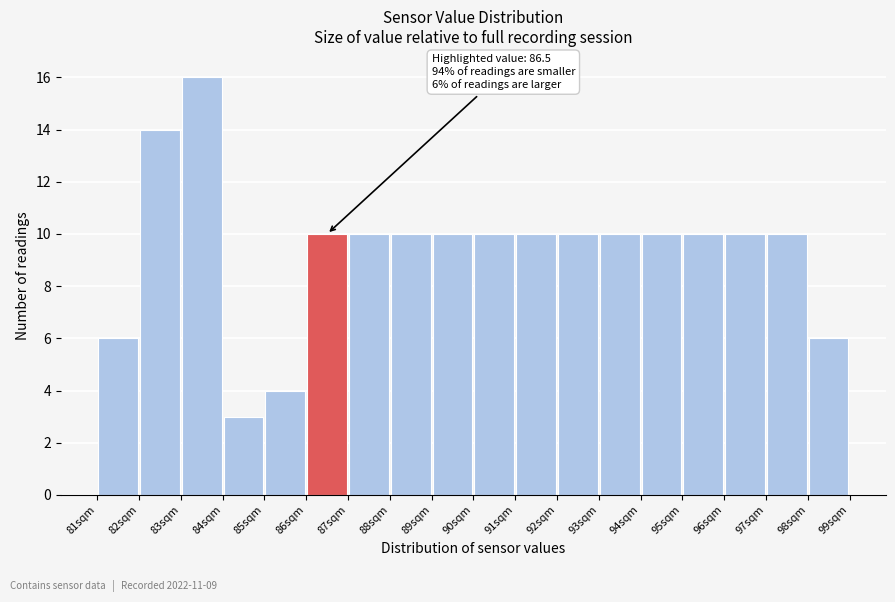

Over which range of the x-axis is the bar tallest?

83 to 84